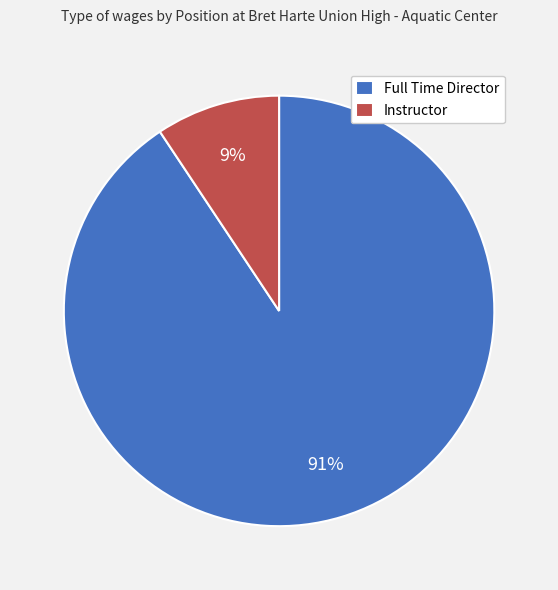

Is the sum of Full Time Director and Instructor greater than half?

Yes